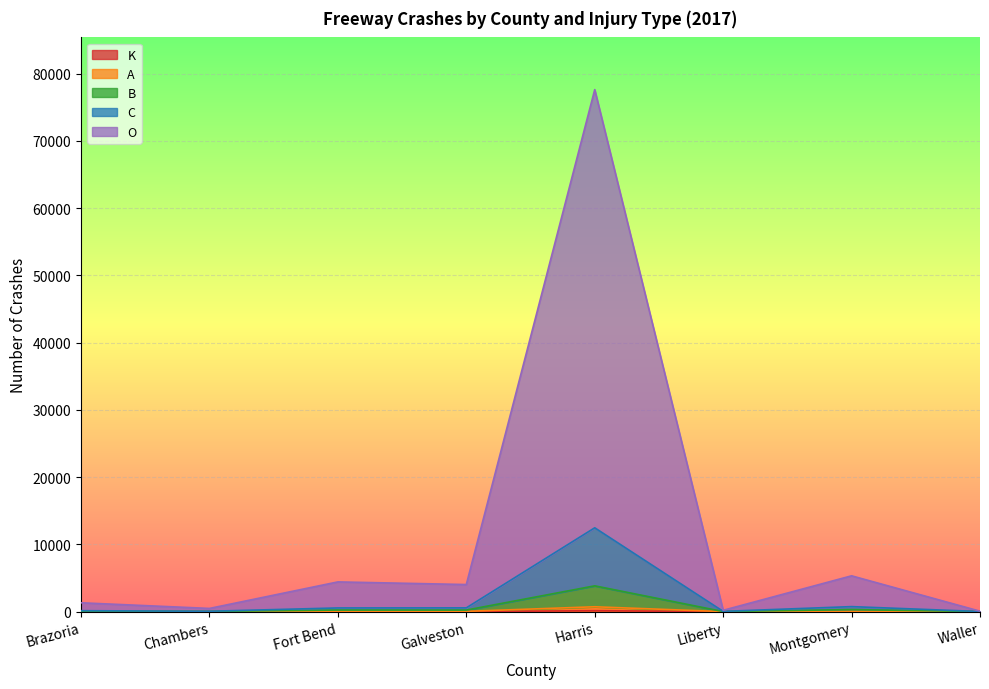

In B, how many points are higher than both neighbors (excluding endpoints)?

3